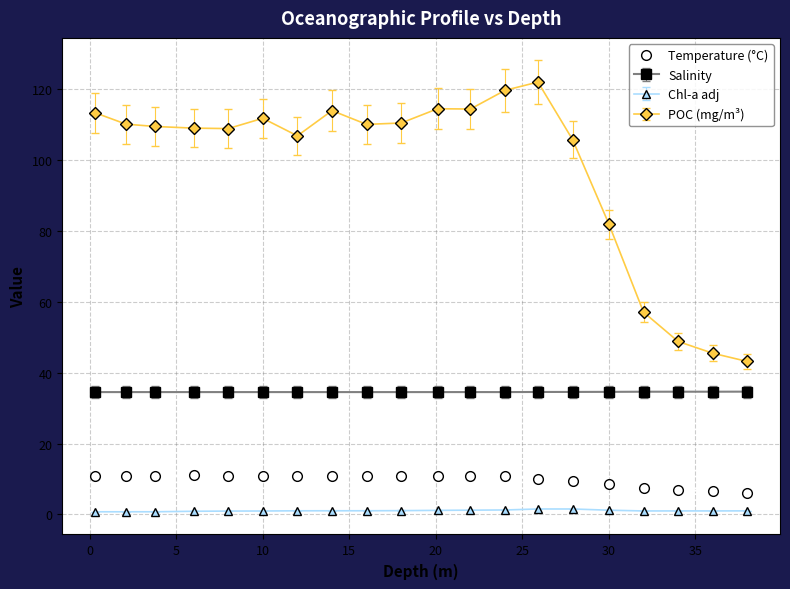

What is the value of the POC (mg/m³) point at the 5th from the left?

108.8